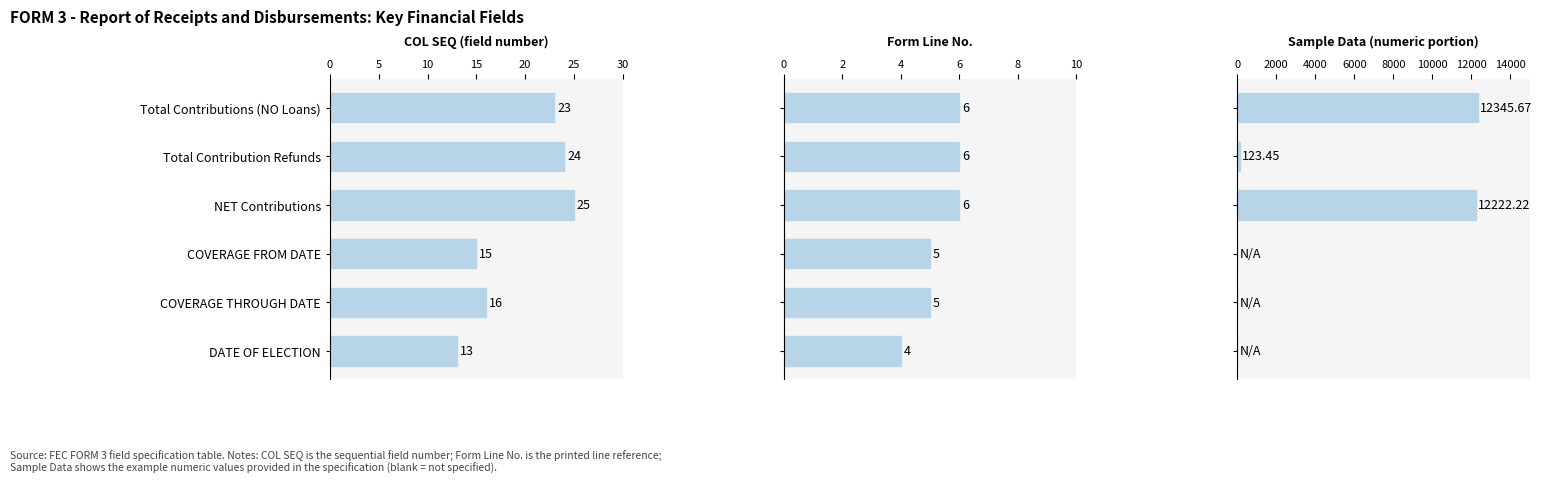

What is the maximum value shown in the chart?

12345.7